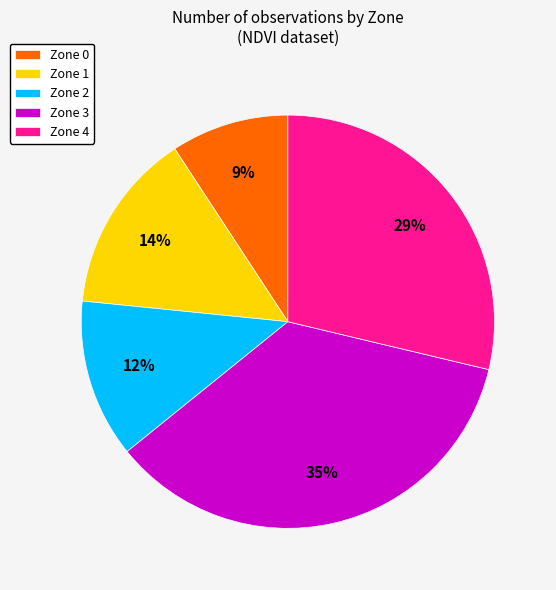

How many slices are in this pie chart?

5